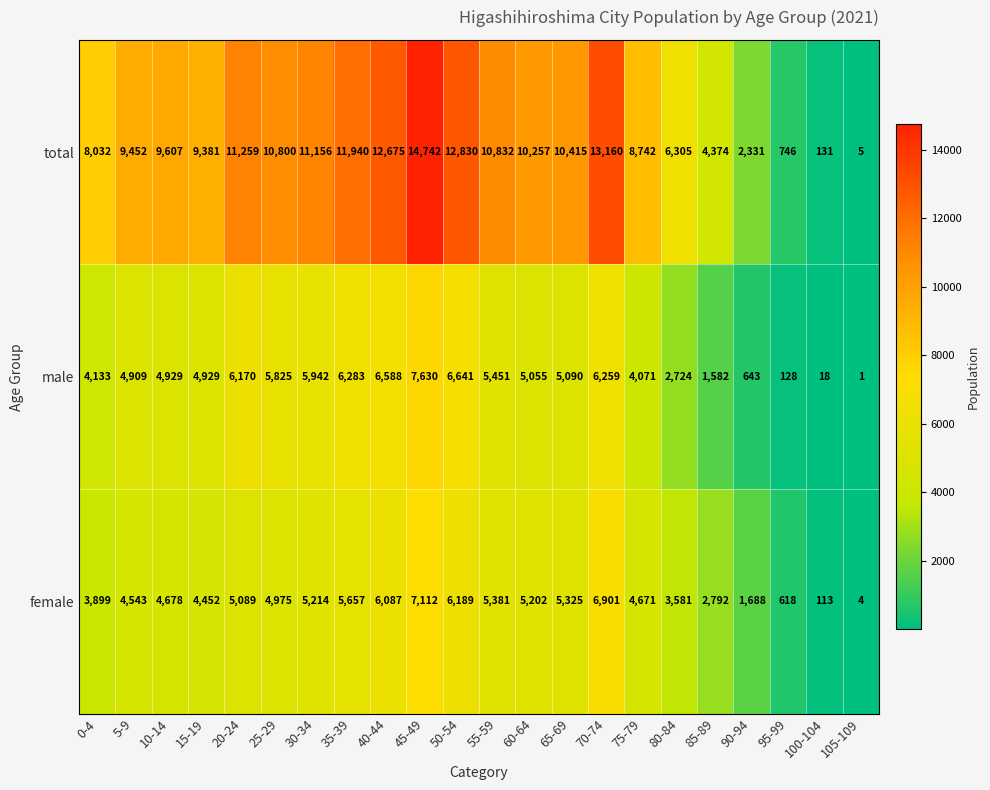

How many distinct data groups are displayed?

3